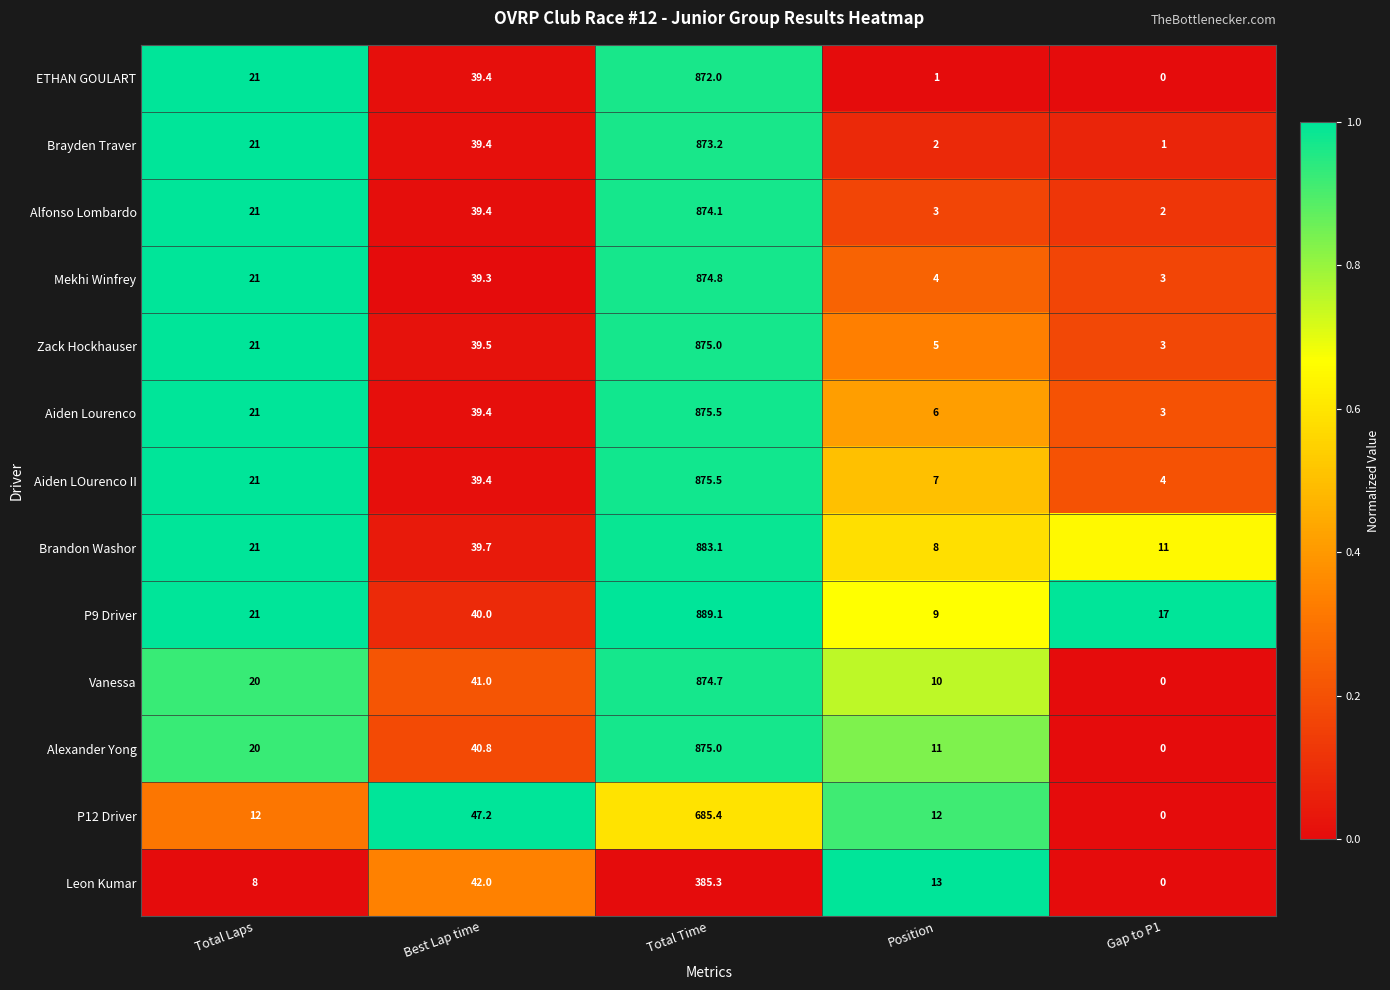

Where is Zack Hockhauser nearest to the value 439?

Best Lap time